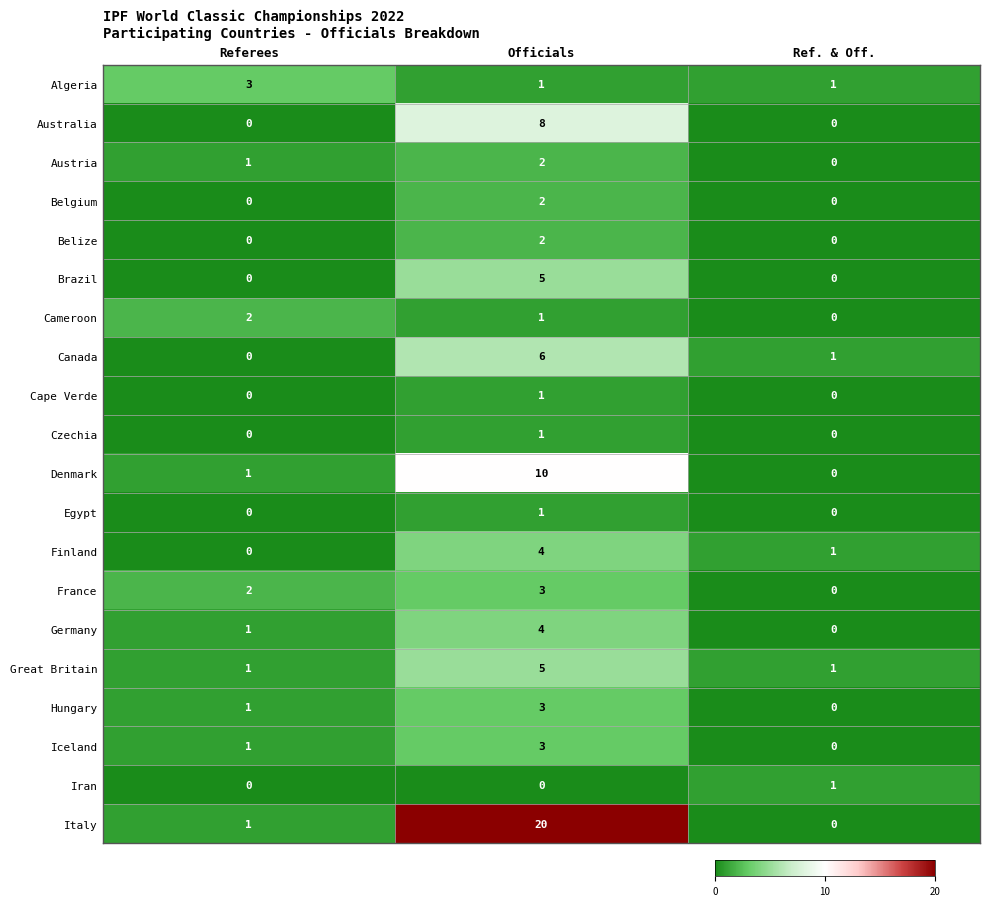

What is the sum of all Finland values?

5